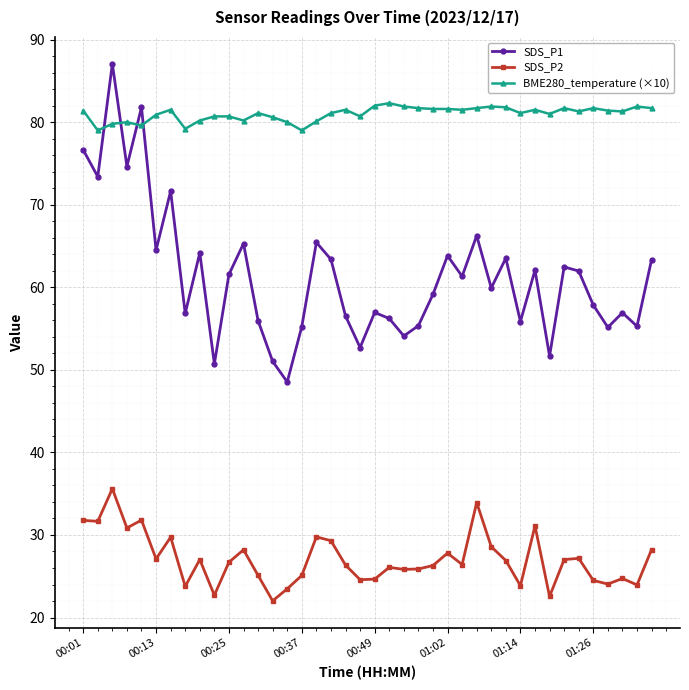

Does the chart have visible grid lines?

Yes